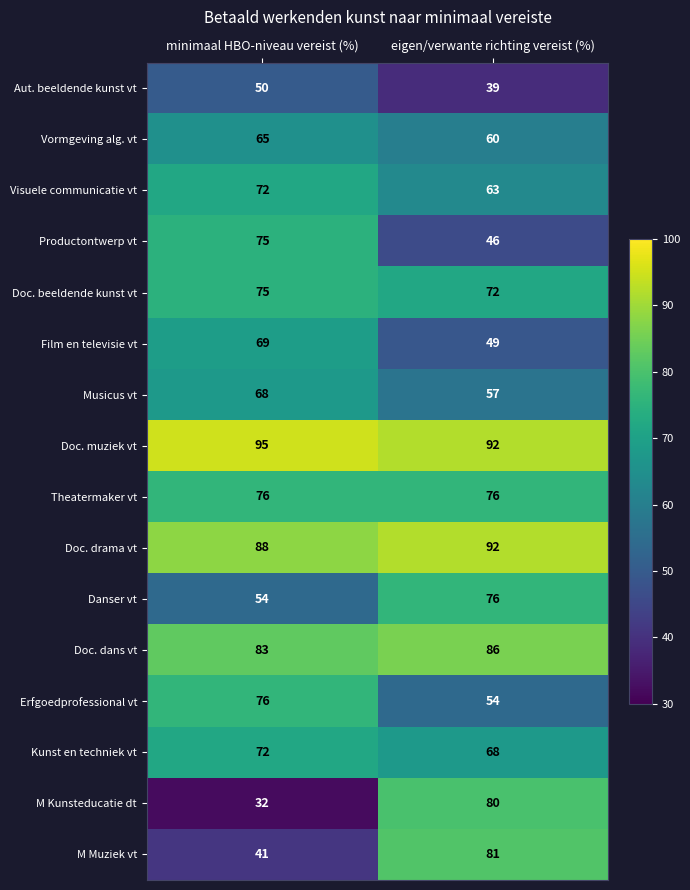

At which category does the chart reach its minimum across all series?

minimaal HBO-niveau vereist (%)